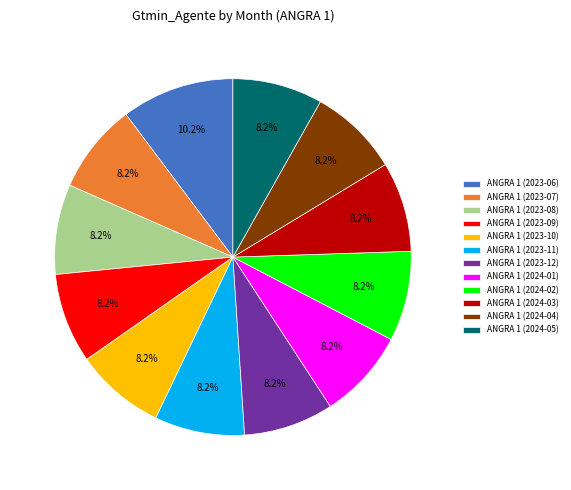

Does ANGRA 1 (2024-03) represent more than half of the total?

No